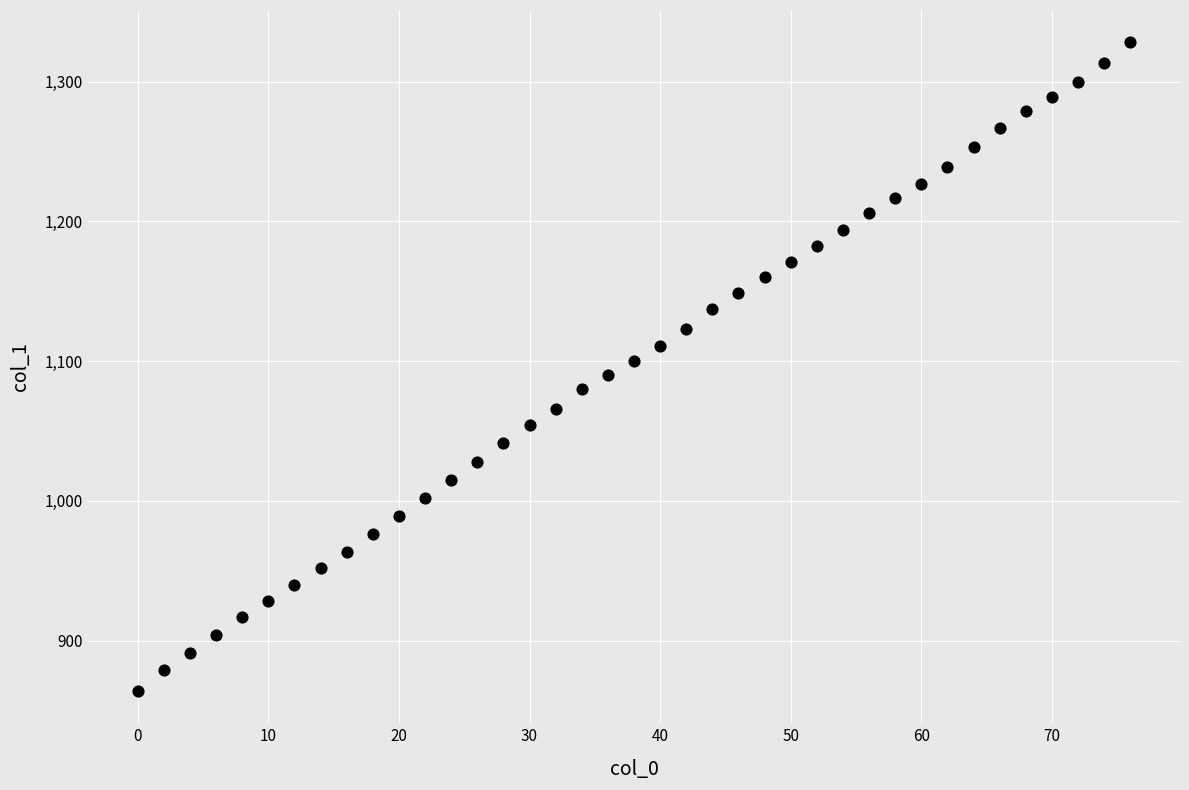

What is the range of X values (max minus min)?

76